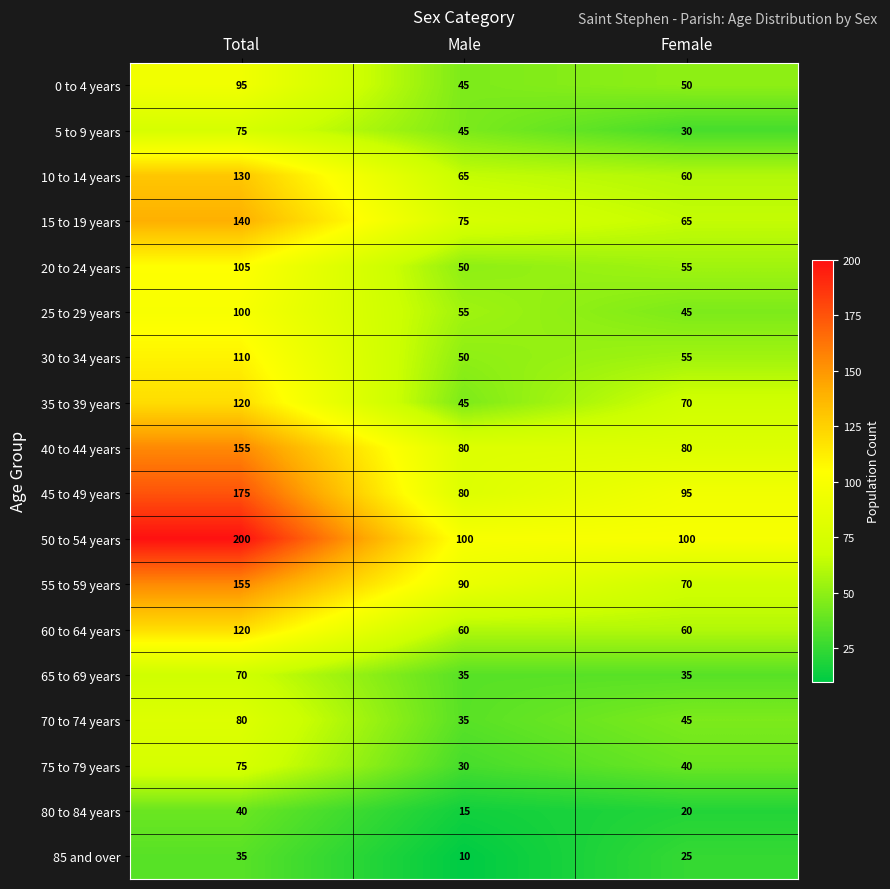

Where is 20 to 24 years nearest to the value 77?

Female